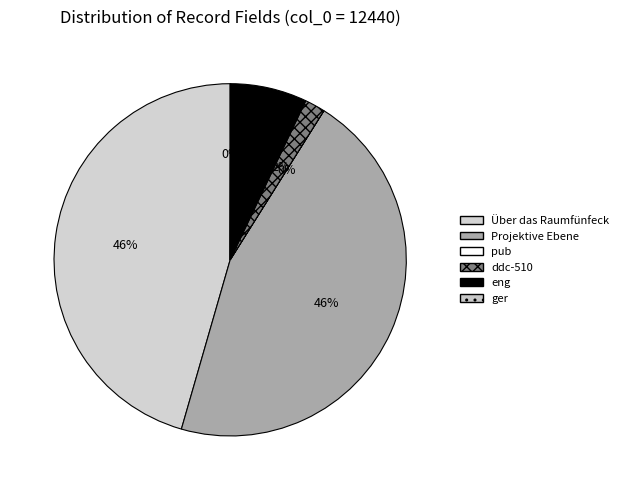

What is the change in value from Über das Raumfünfeck to pub?

-12439